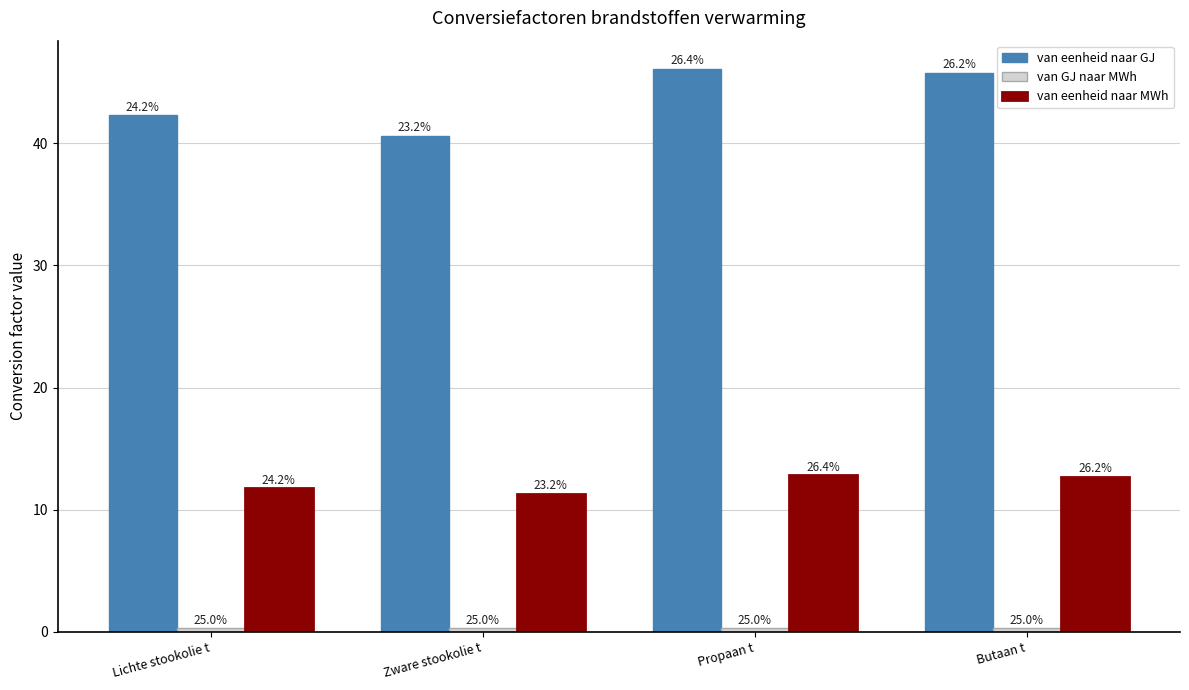

What is the difference between the highest and lowest values at Lichte stookolie t?

42.0